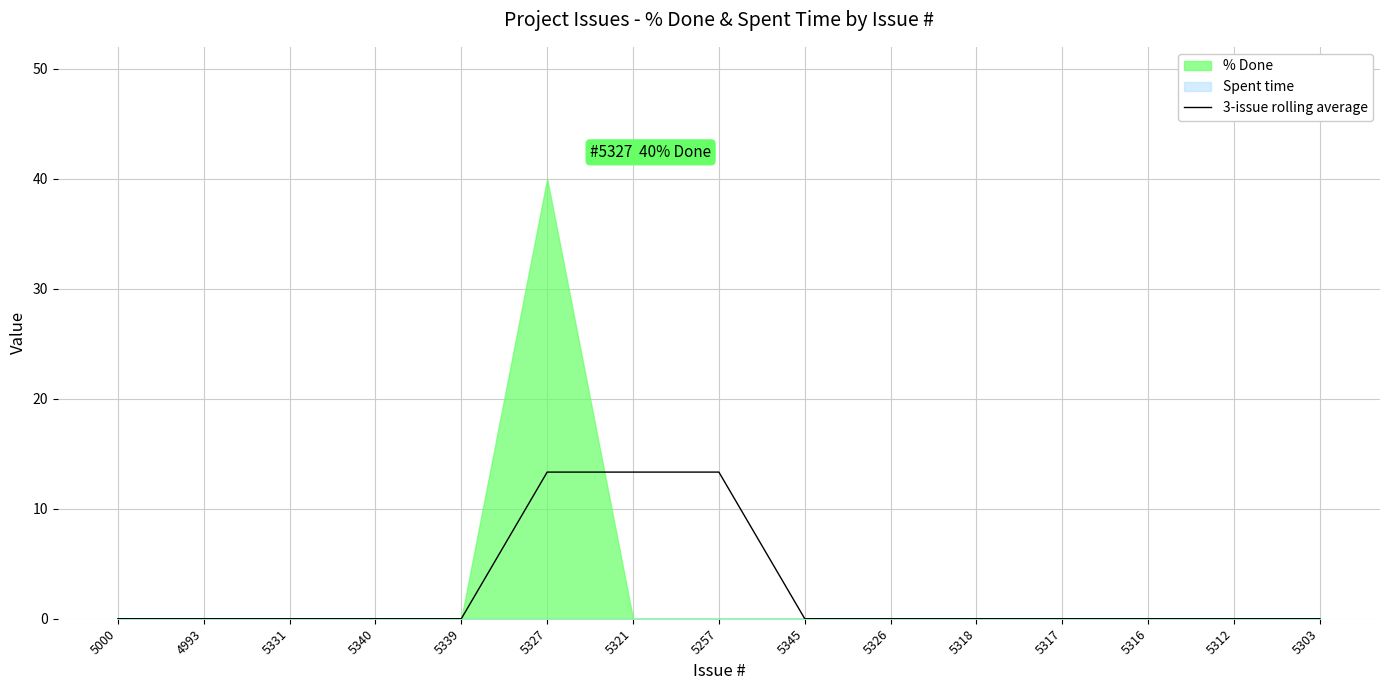

Is it true that 3-issue rolling average equals 0.0 at 5339?

True